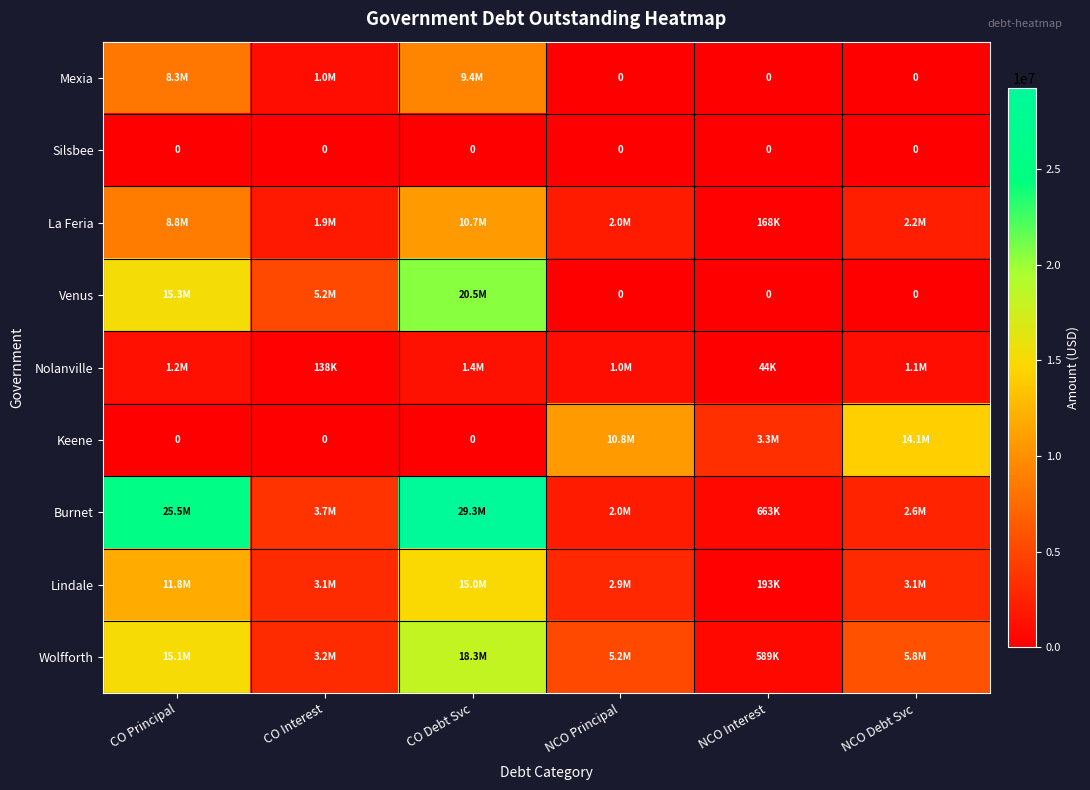

List the series in order of their peak value, highest first.

Burnet, Venus, Wolfforth, Lindale, Keene, La Feria, Mexia, Nolanville, Silsbee